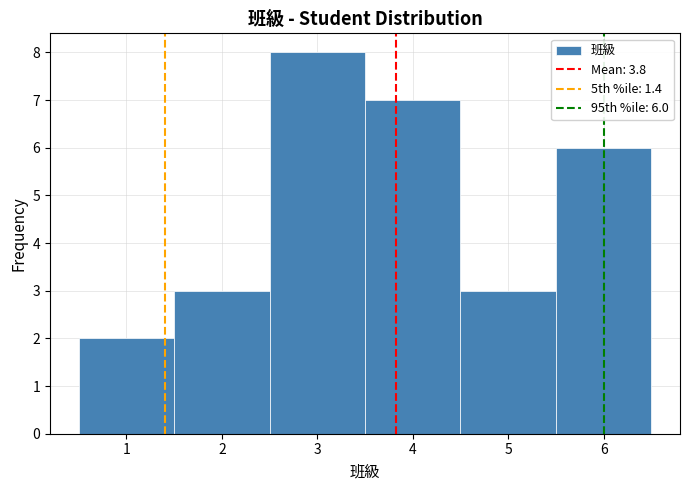

Over which range of the x-axis is the bar tallest?

2.5 to 3.5